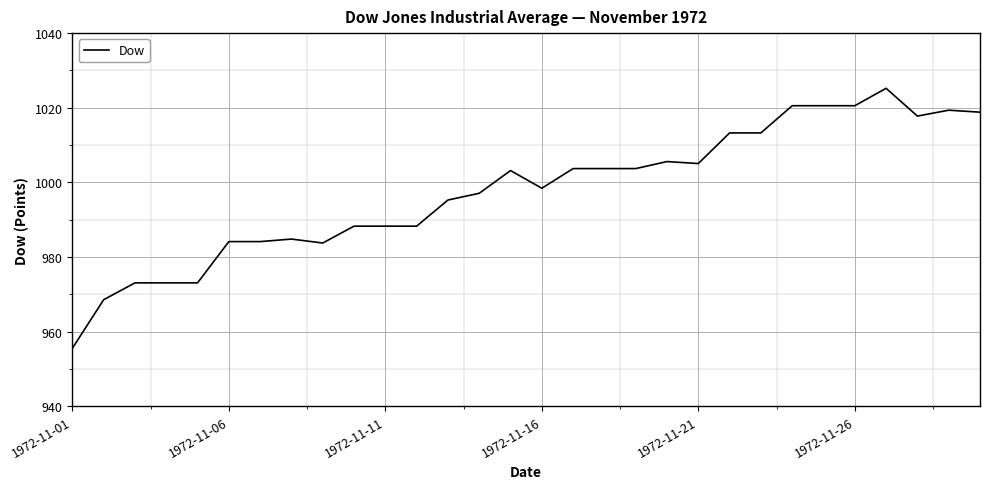

What is the difference between the maximum and minimum values?

69.7